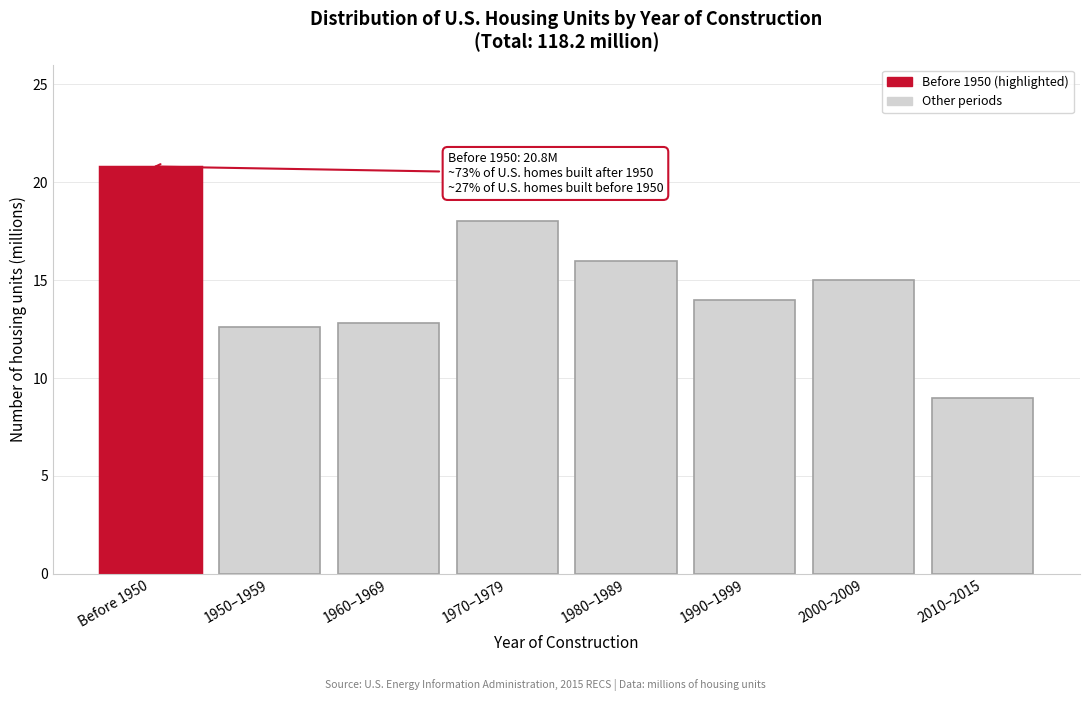

Reading left to right, list all the values displayed in this chart.

20.8	12.6	12.8	18.0	16.0	14.0	15.0	9.0